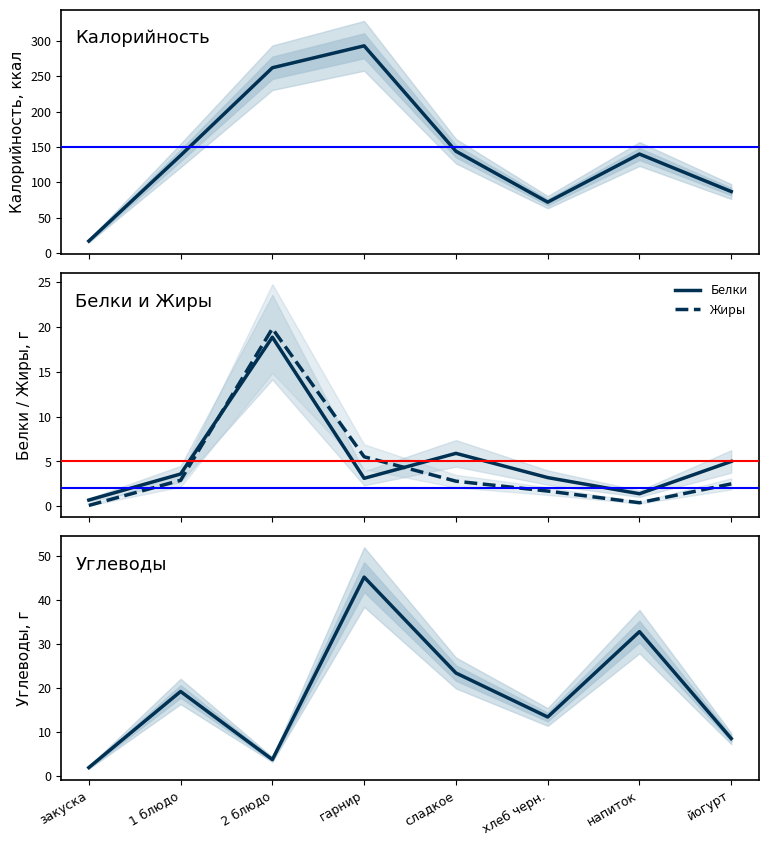

What is the value of the Калорийность point at the 2nd from the left?

138.0